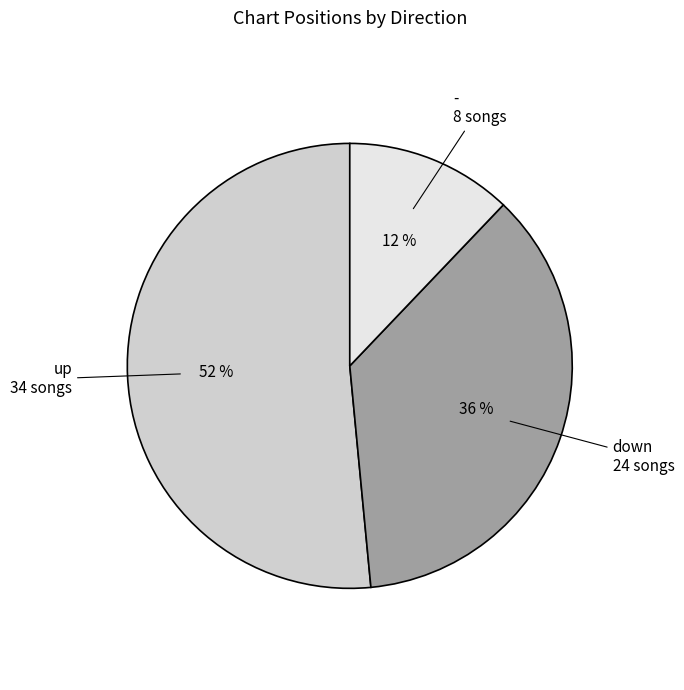

Which category has the smallest portion of the pie?

-